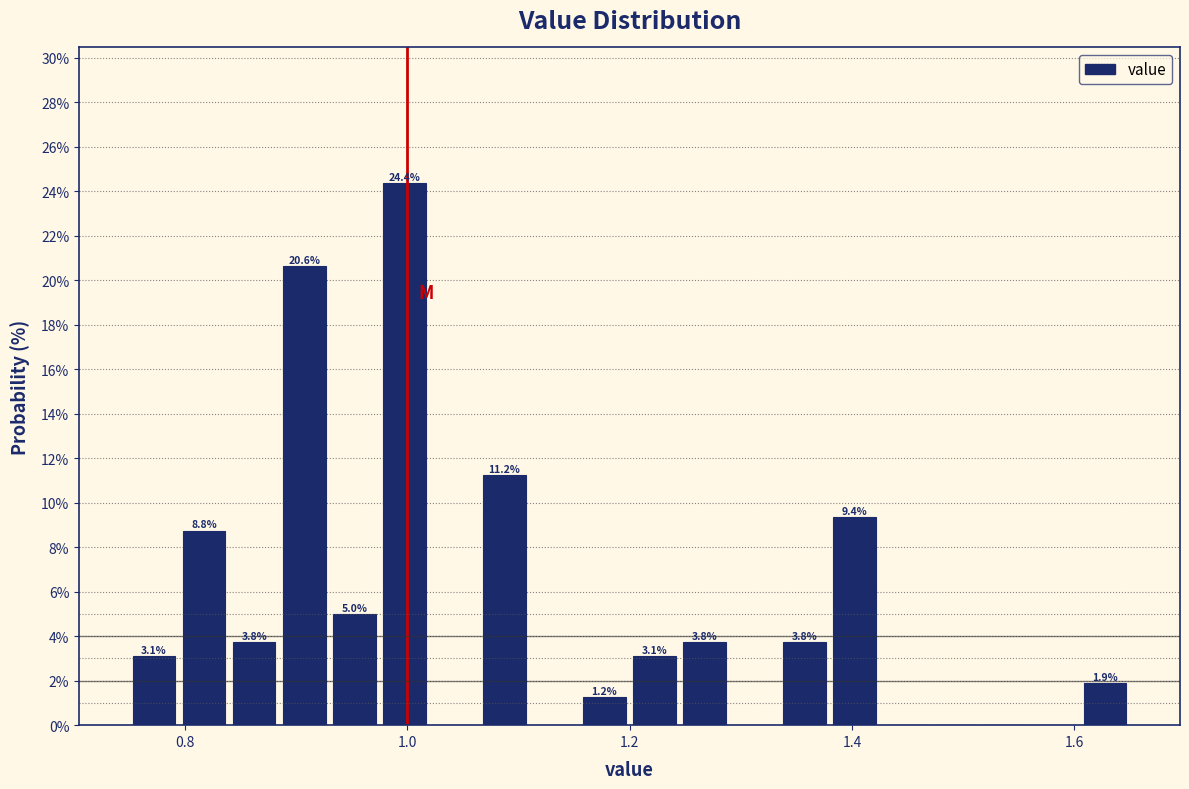

Around what value on the x-axis is the tallest bar? Give the approximate position of its centre, as read against the axis.

1.00